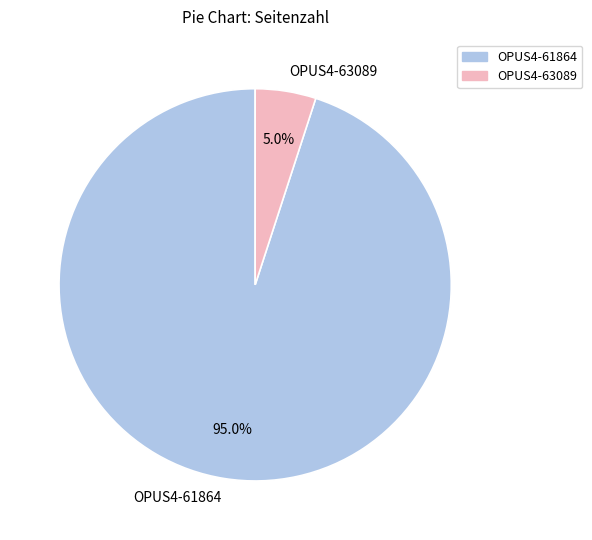

What portion of the pie excludes OPUS4-63089?

95.0%